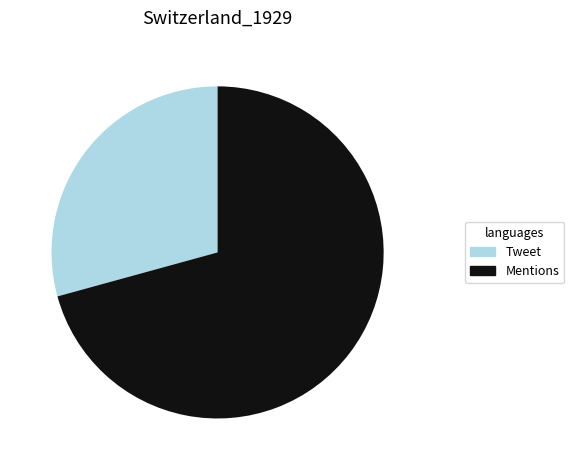

Rank the categories by value from highest to lowest.

Mentions, Tweet